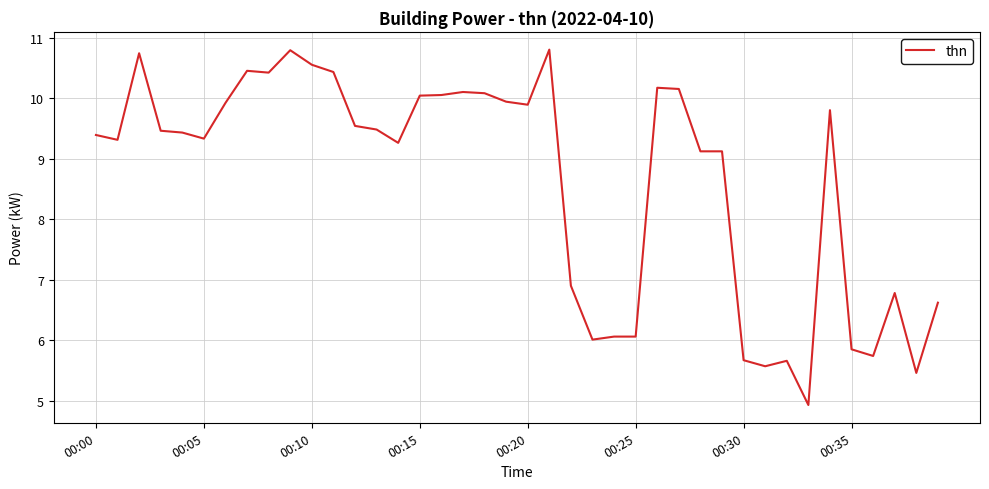

What is the greatest value displayed?

10.8